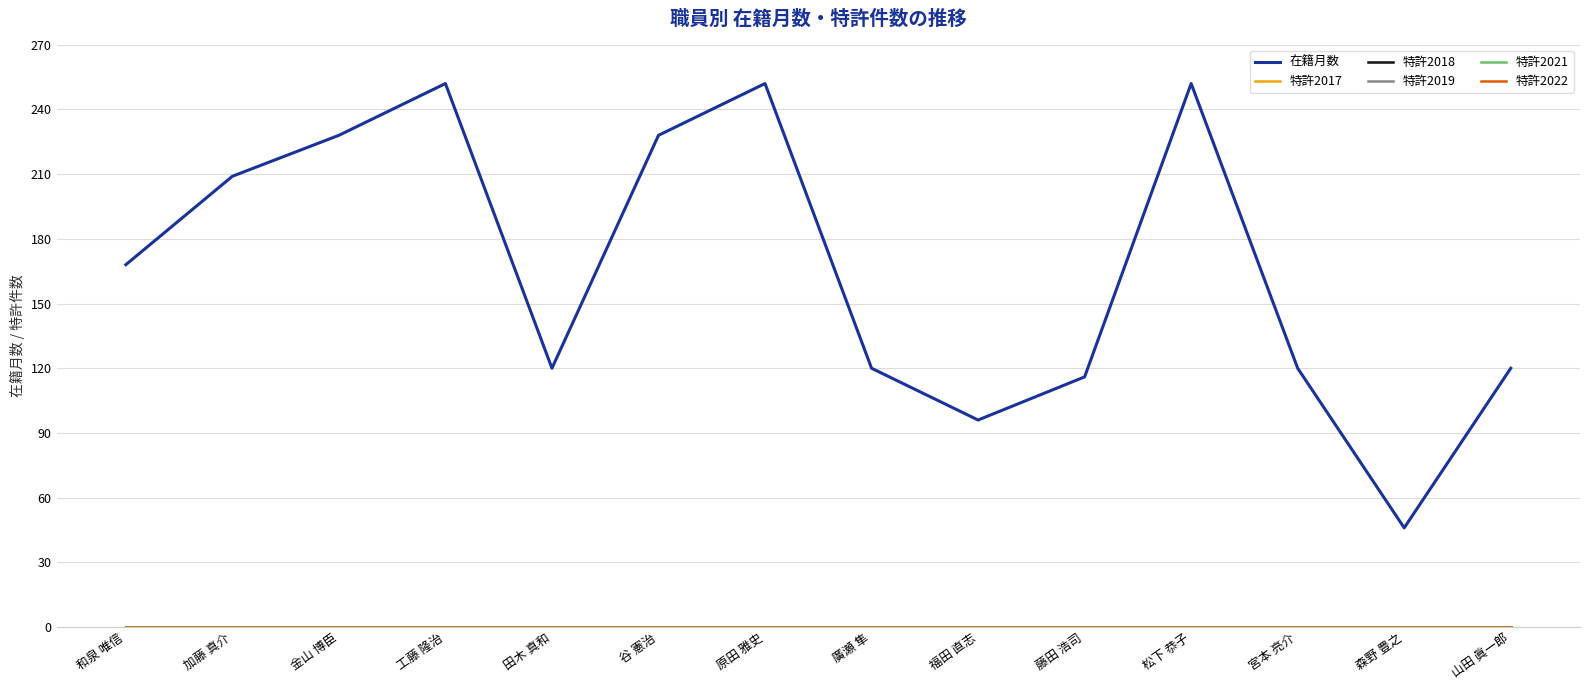

Which series has the widest spread of values?

在籍月数